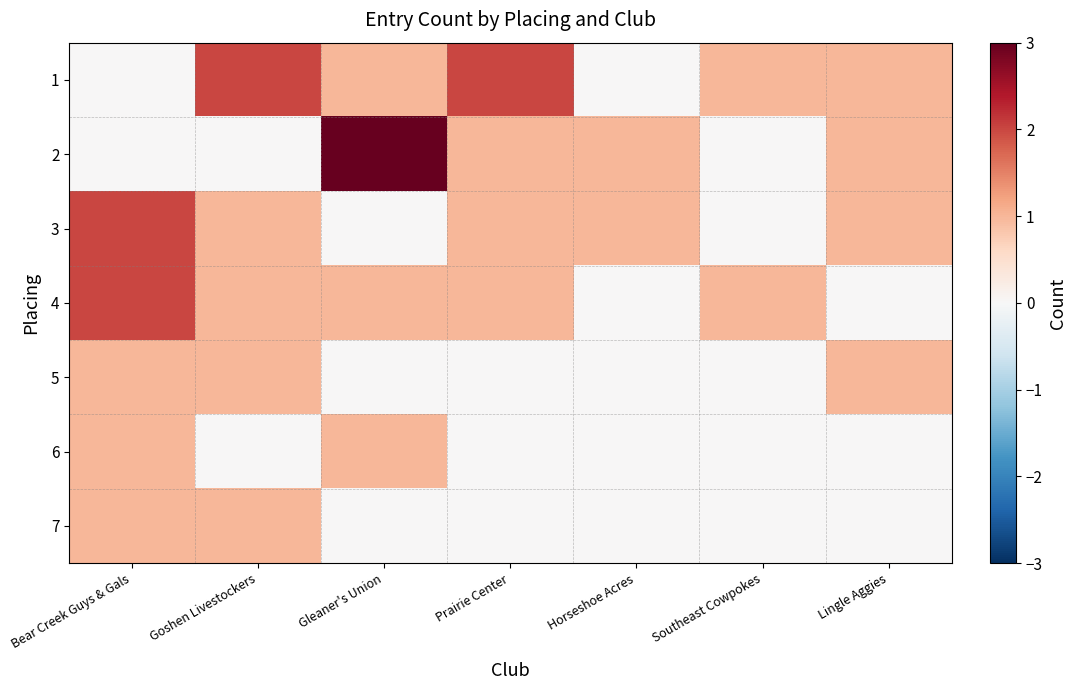

How many data points does each series have?

7